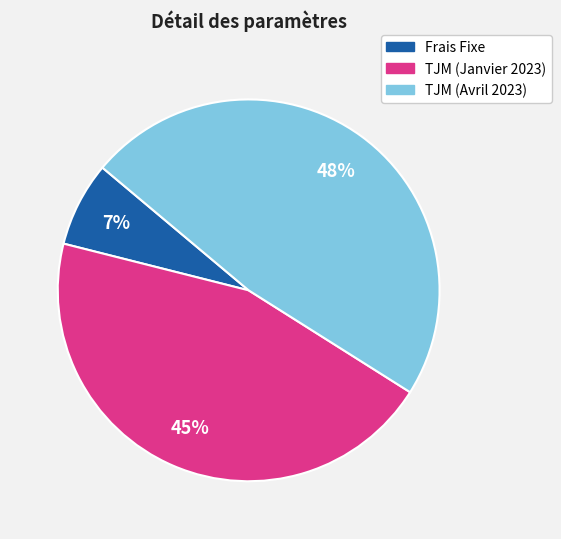

Which category has the smallest portion of the pie?

Frais Fixe